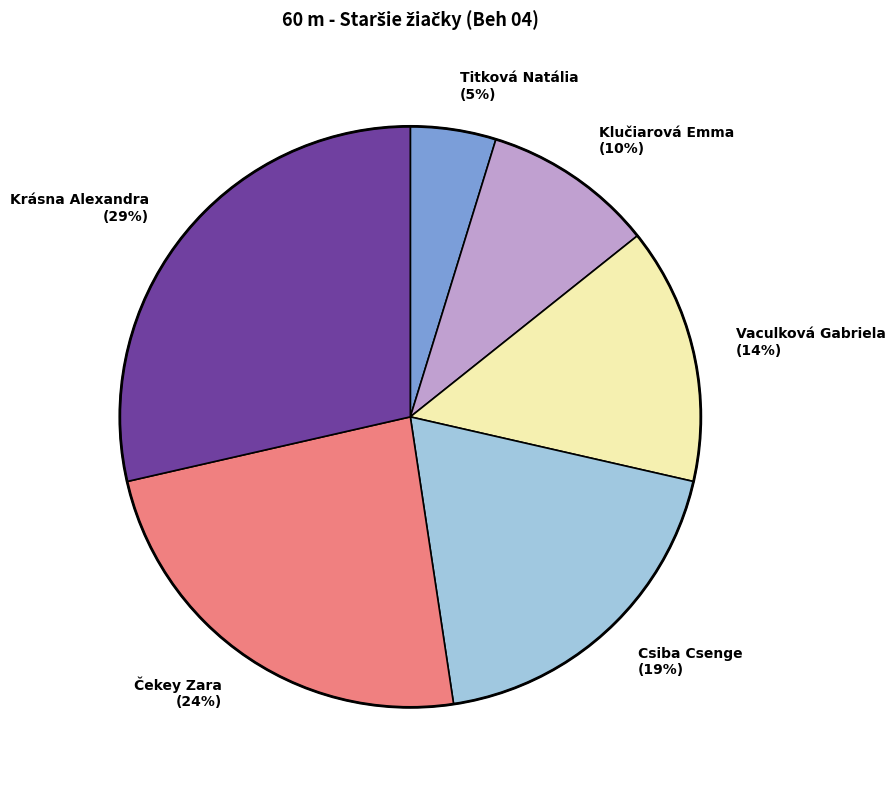

How many segments does this pie chart have?

6